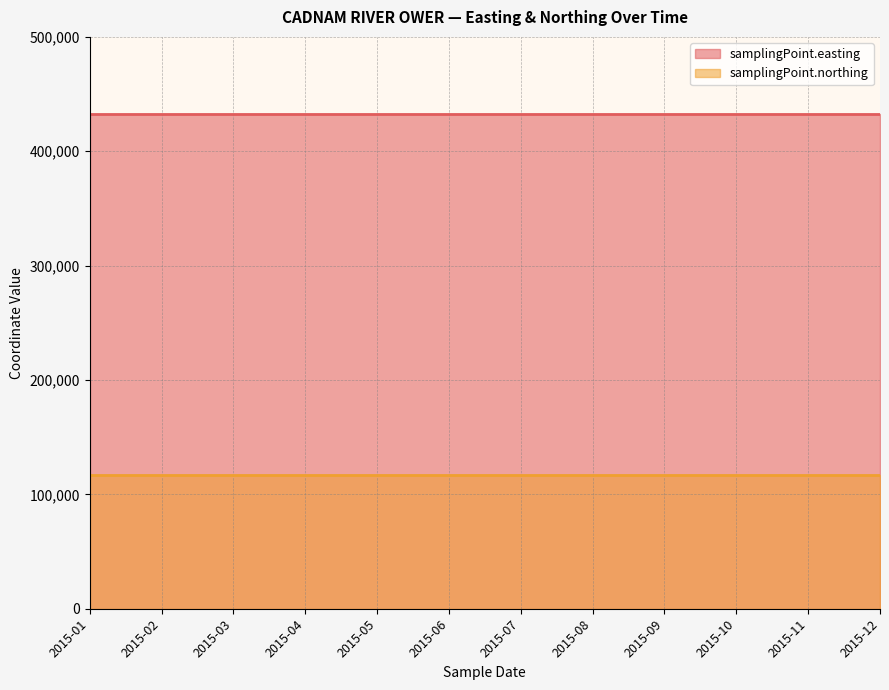

What is the lowest value of the samplingPoint.northing series?

116760